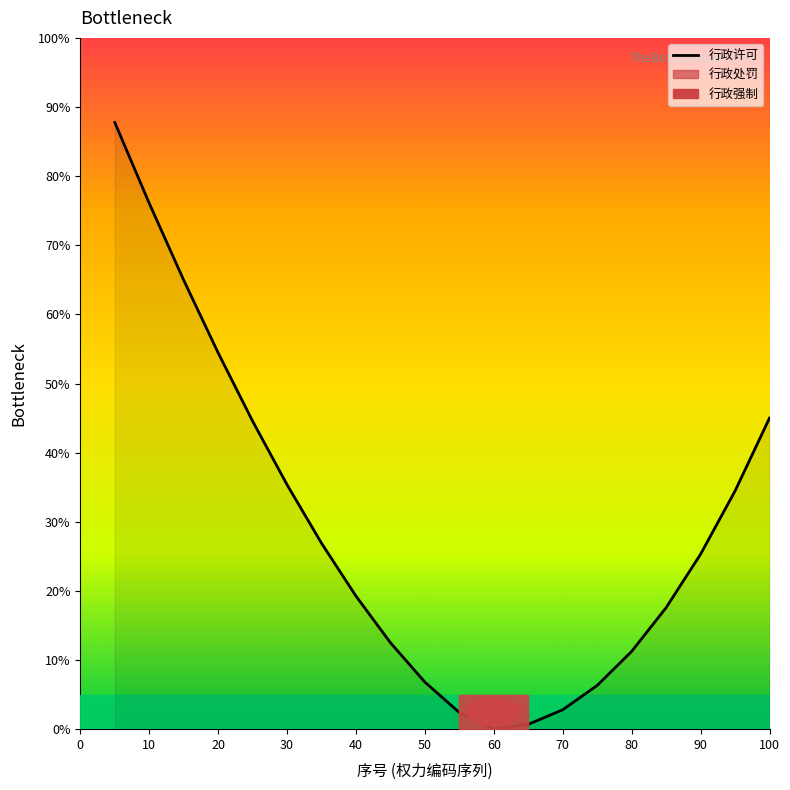

The 行政许可 series shows 31.9 at 60. True or false?

False